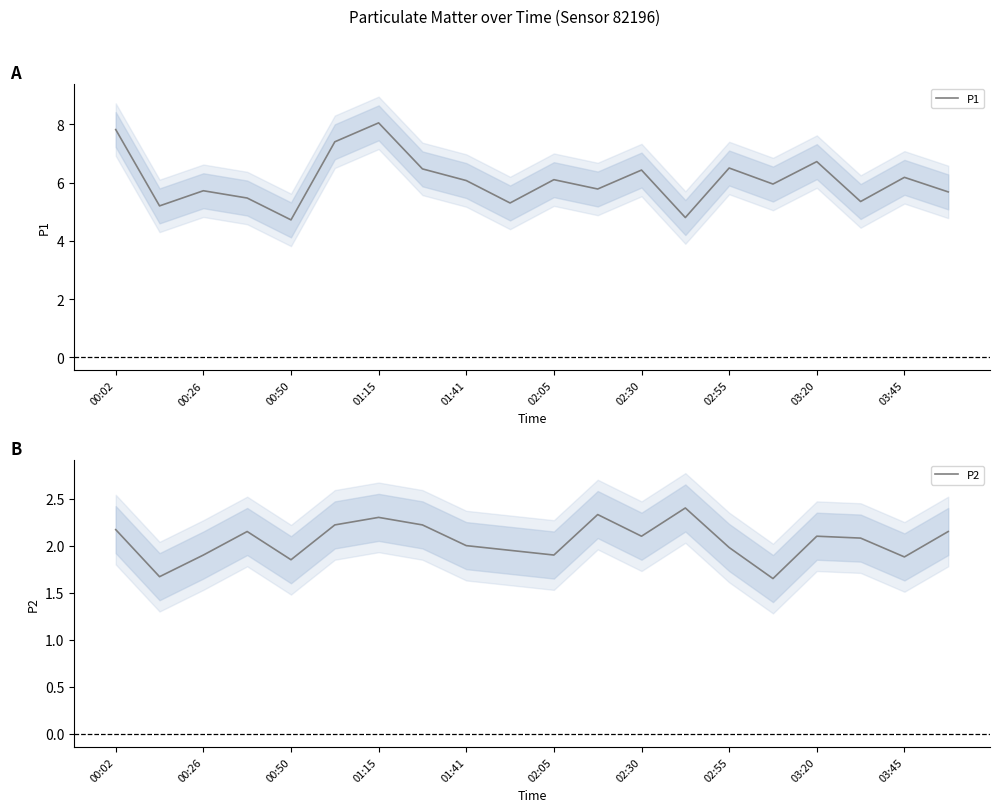

True or false: P2 and P1 cross at least once.

False